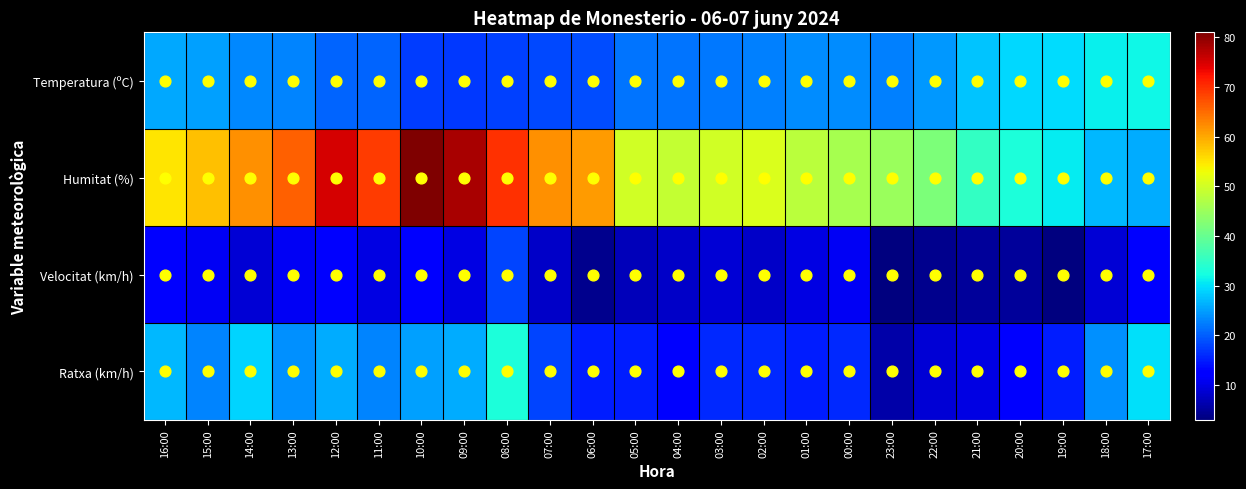

Reading left to right, what are all the values shown in this chart?

Temperatura (ºC): 16:00=25.6	15:00=25.1	14:00=23.3	13:00=23.0	12:00=20.5	11:00=20.5	10:00=17.5	09:00=17.2	08:00=17.8	07:00=18.4	06:00=18.8	05:00=21.6	04:00=21.7	03:00=22.0	02:00=22.8	01:00=23.5	00:00=23.5	23:00=22.5	22:00=24.6	21:00=27.8	20:00=29.4	19:00=29.8	18:00=31.2	17:00=31.8
Humitat (%): 16:00=55.0	15:00=58.0	14:00=62.0	13:00=66.0	12:00=75.0	11:00=69.0	10:00=81.0	09:00=78.0	08:00=70.0	07:00=62.0	06:00=61.0	05:00=50.0	04:00=49.0	03:00=50.0	02:00=51.0	01:00=48.0	00:00=46.0	23:00=45.0	22:00=42.0	21:00=35.0	20:00=33.0	19:00=31.0	18:00=27.0	17:00=26.0
Velocitat (km/h): 16:00=12.0	15:00=11.0	14:00=9.0	13:00=11.0	12:00=13.0	11:00=10.0	10:00=13.0	09:00=10.0	08:00=18.0	07:00=8.0	06:00=4.0	05:00=7.0	04:00=8.0	03:00=9.0	02:00=8.0	01:00=10.0	00:00=11.0	23:00=3.0	22:00=4.0	21:00=5.0	20:00=5.0	19:00=3.0	18:00=9.0	17:00=13.0
Ratxa (km/h): 16:00=27.0	15:00=23.0	14:00=29.0	13:00=24.0	12:00=26.0	11:00=23.0	10:00=25.0	09:00=26.0	08:00=33.0	07:00=18.0	06:00=15.0	05:00=15.0	04:00=12.0	03:00=16.0	02:00=16.0	01:00=15.0	00:00=16.0	23:00=6.0	22:00=9.0	21:00=10.0	20:00=13.0	19:00=15.0	18:00=24.0	17:00=30.0